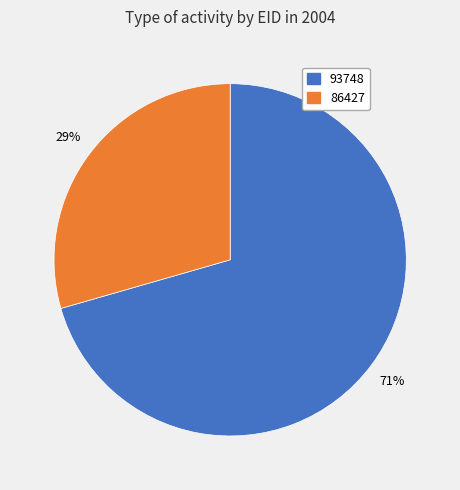

True or false: 86427 accounts for 29% of the total.

True